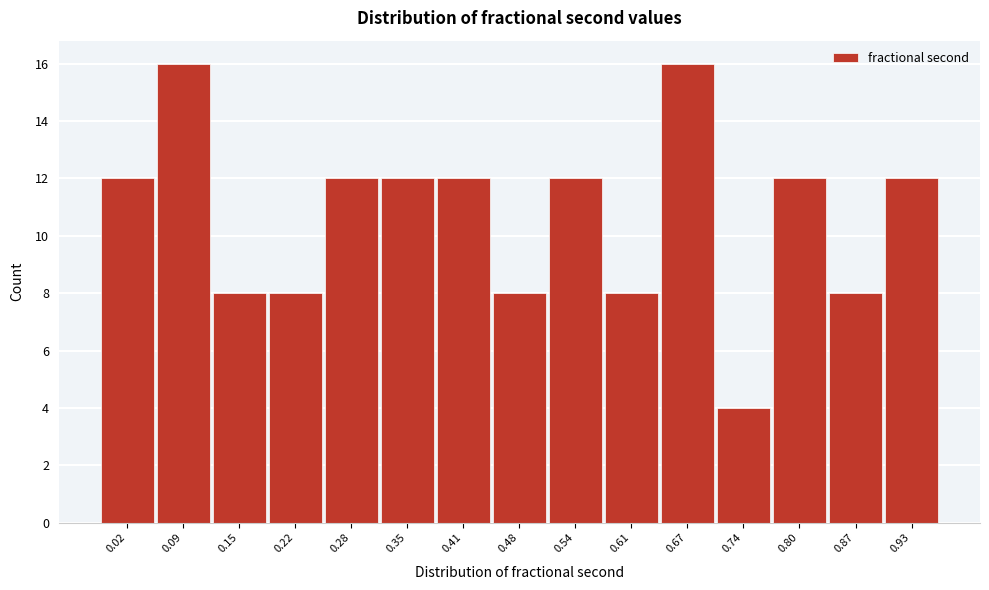

Reading right to left, transcribe all the data shown in this chart.

12	8	12	4	16	8	12	8	12	12	12	8	8	16	12